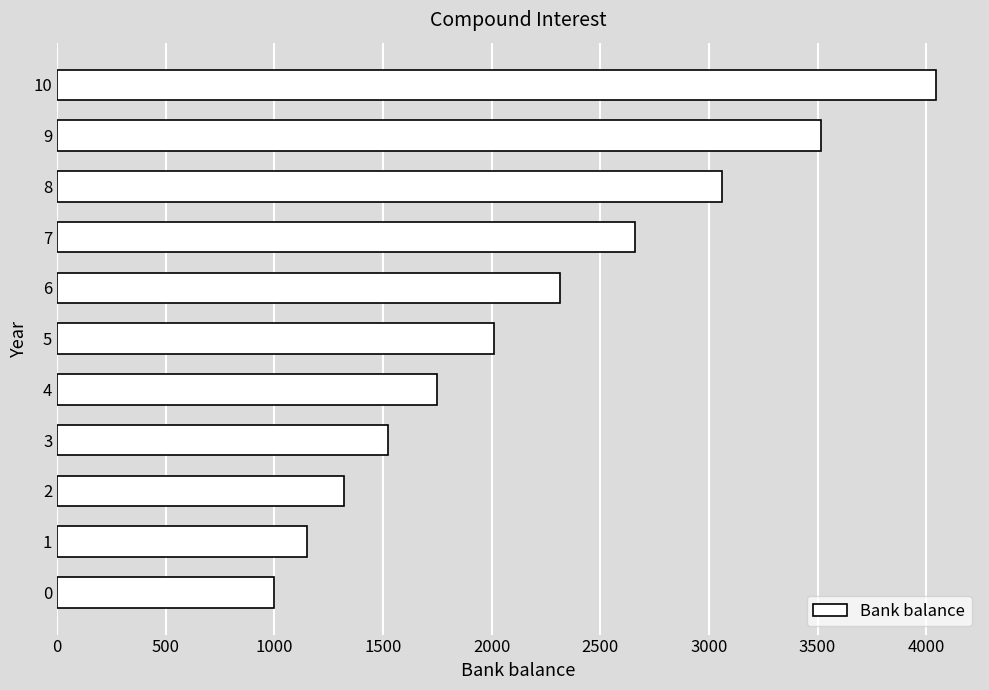

List the labels in order of value, smallest first.

0, 1, 2, 3, 4, 5, 6, 7, 8, 9, 10